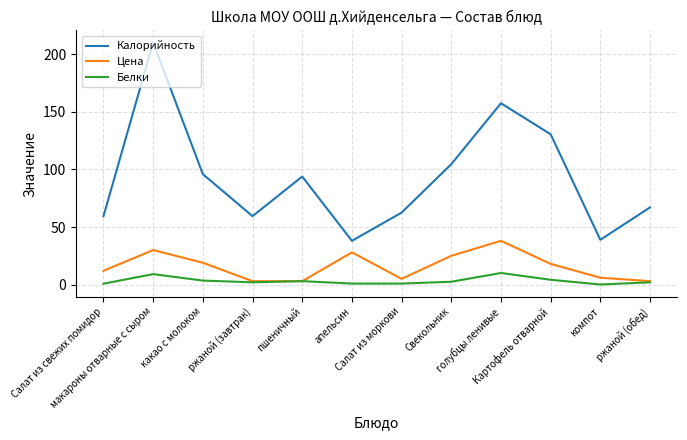

At which category does Калорийность reach its first local peak?

макароны отварные с сыром